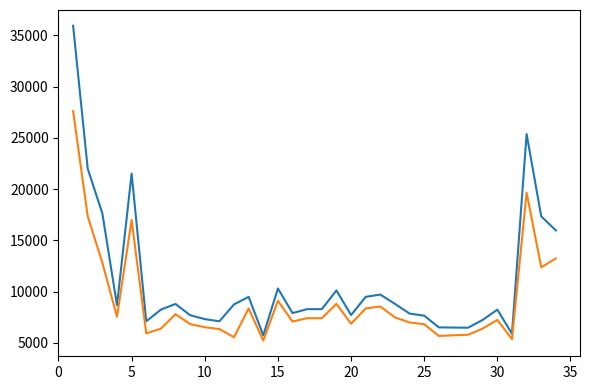

What is the greatest value displayed?

35933.3